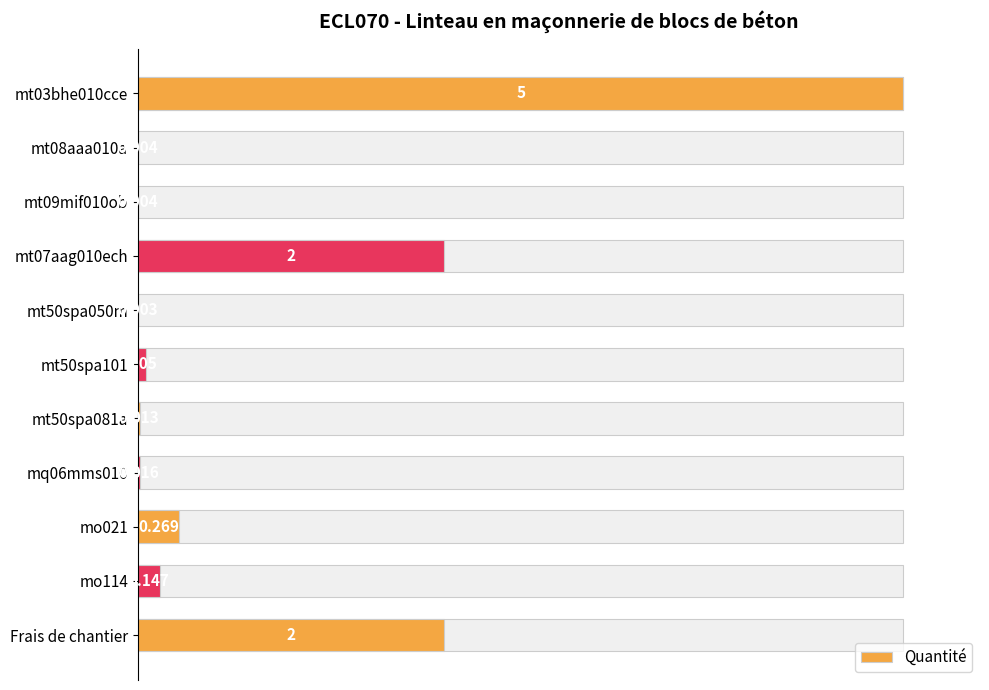

How many categories are shown in the chart?

11